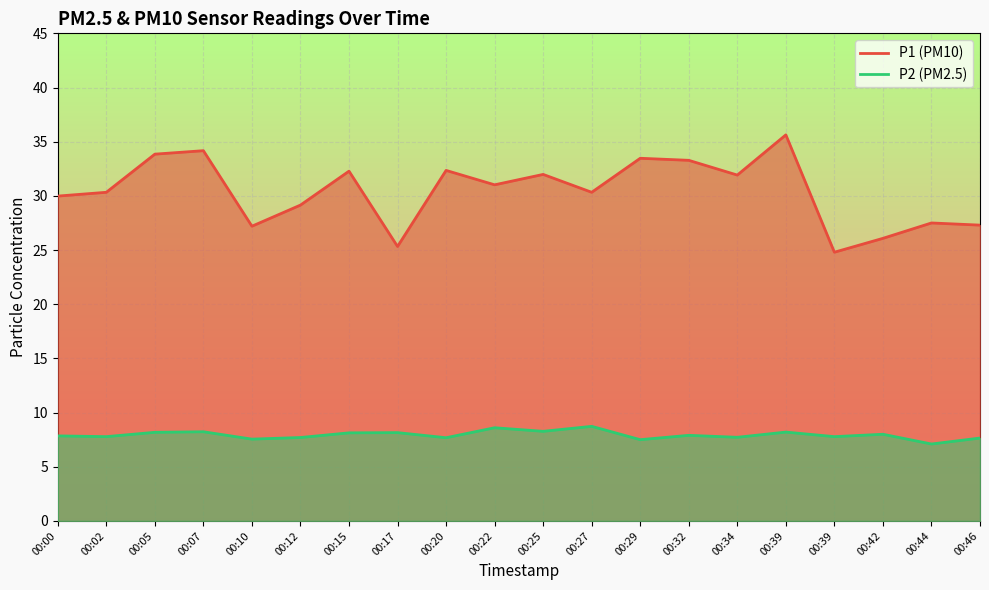

True or false: P2 has a value of 12.2 at 00:39.

False